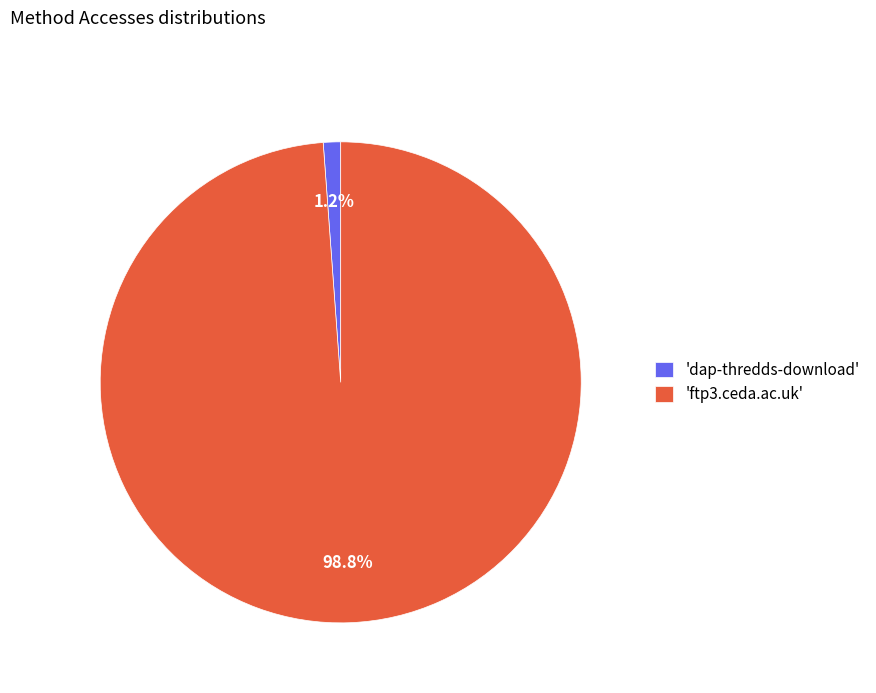

Is there a majority slice in this chart?

Yes